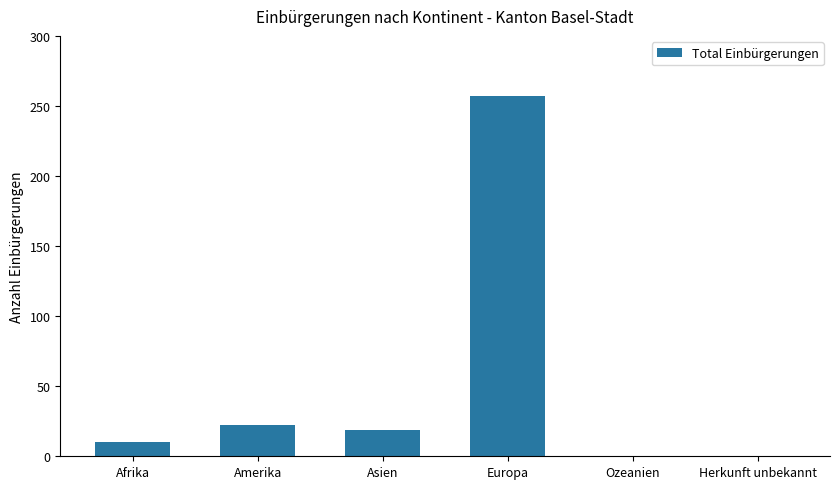

What is the change in value from Amerika to Asien?

-3